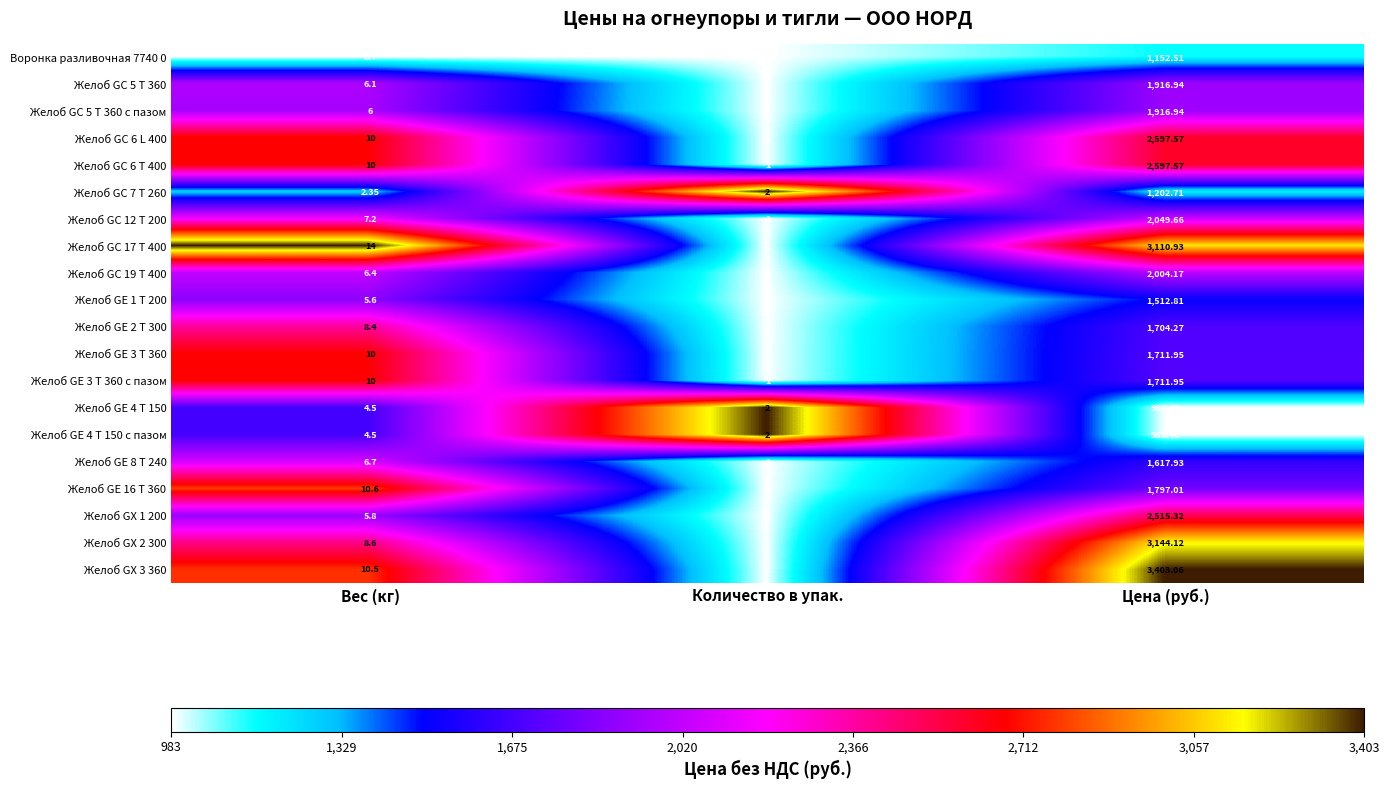

At which category is the sum across all series the highest?

Цена (руб.)